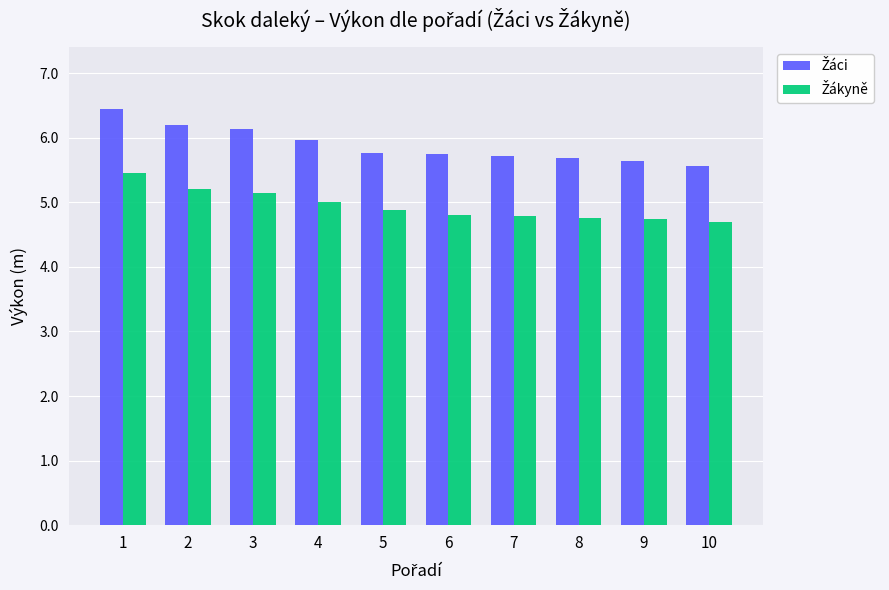

What is the minimum value shown in the chart?

4.7